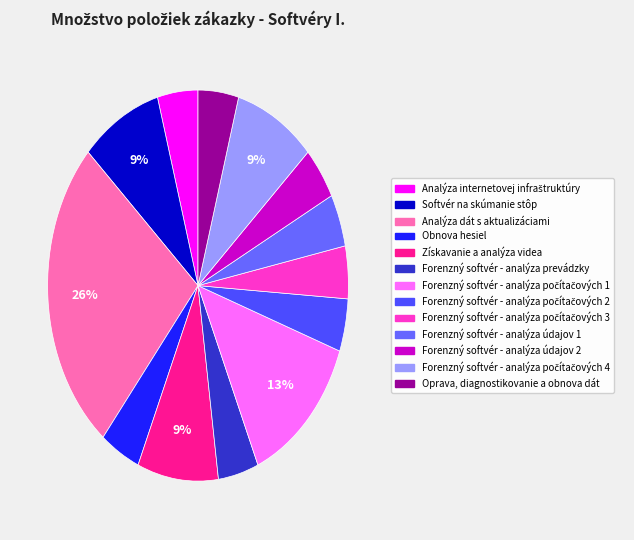

Rank the categories by value from highest to lowest.

Analýza dát s aktualizáciami, Forenzný softvér - analýza počítačových 1, Softvér na skúmanie stôp, Získavanie a analýza videa, Forenzný softvér - analýza počítačových 4, Analýza internetovej infraštruktúry, Obnova hesiel, Forenzný softvér - analýza prevádzky, Forenzný softvér - analýza počítačových 2, Forenzný softvér - analýza počítačových 3, Forenzný softvér - analýza údajov 1, Forenzný softvér - analýza údajov 2, Oprava, diagnostikovanie a obnova dát